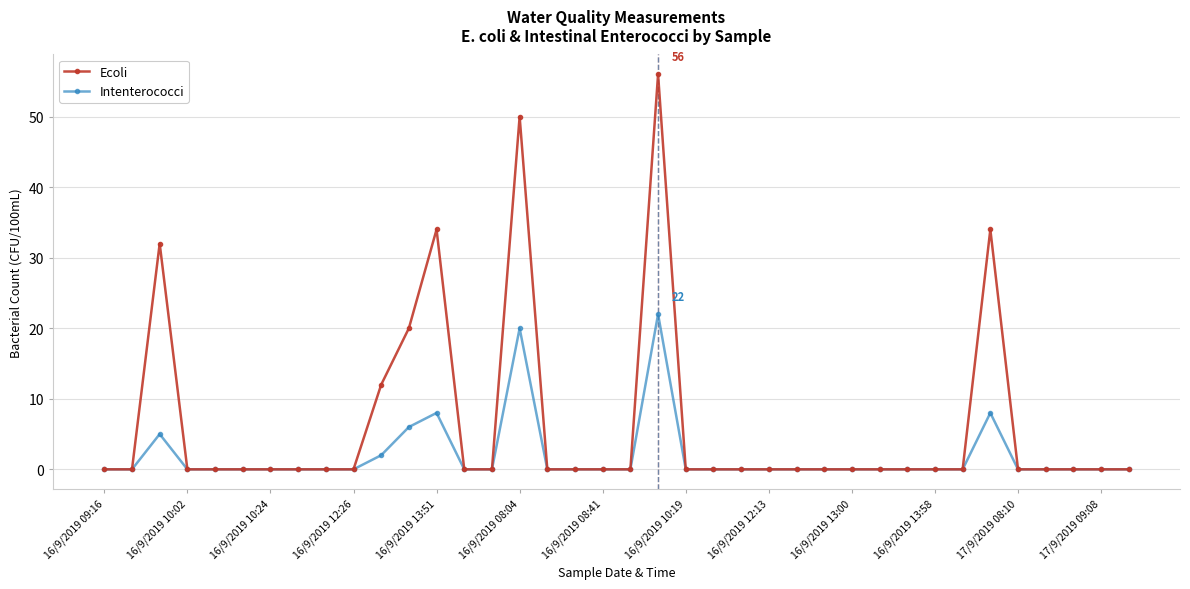

True or false: Intenterococci has more than 1 points higher than both neighbors.

True